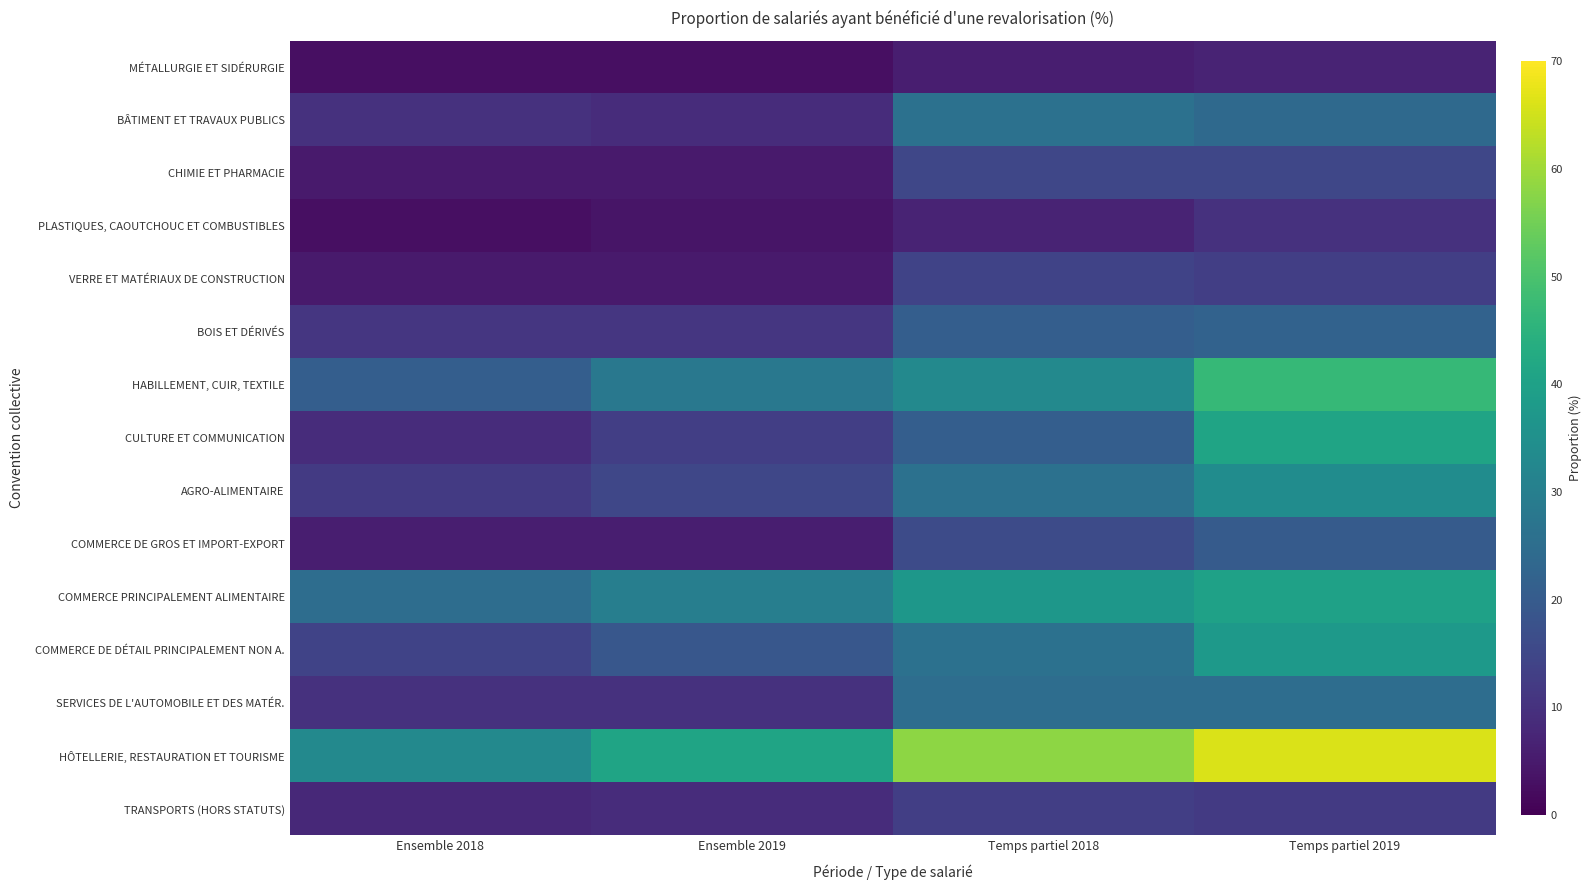

Reading left to right, extract all data points from this chart.

MÉTALLURGIE ET SIDÉRURGIE: Ensemble 2018=3	Ensemble 2019=3	Temps partiel 2018=6	Temps partiel 2019=7
BÂTIMENT ET TRAVAUX PUBLICS: Ensemble 2018=10	Ensemble 2019=9	Temps partiel 2018=26	Temps partiel 2019=24
CHIMIE ET PHARMACIE: Ensemble 2018=5	Ensemble 2019=5	Temps partiel 2018=15	Temps partiel 2019=15
PLASTIQUES, CAOUTCHOUC ET COMBUSTIBLES: Ensemble 2018=3	Ensemble 2019=4	Temps partiel 2018=7	Temps partiel 2019=10
VERRE ET MATÉRIAUX DE CONSTRUCTION: Ensemble 2018=5	Ensemble 2019=5	Temps partiel 2018=14	Temps partiel 2019=13
BOIS ET DÉRIVÉS: Ensemble 2018=11	Ensemble 2019=11	Temps partiel 2018=21	Temps partiel 2019=22
HABILLEMENT, CUIR, TEXTILE: Ensemble 2018=21	Ensemble 2019=28	Temps partiel 2018=33	Temps partiel 2019=47
CULTURE ET COMMUNICATION: Ensemble 2018=9	Ensemble 2019=13	Temps partiel 2018=21	Temps partiel 2019=41
AGRO-ALIMENTAIRE: Ensemble 2018=12	Ensemble 2019=15	Temps partiel 2018=26	Temps partiel 2019=34
COMMERCE DE GROS ET IMPORT-EXPORT: Ensemble 2018=6	Ensemble 2019=6	Temps partiel 2018=16	Temps partiel 2019=20
COMMERCE PRINCIPALEMENT ALIMENTAIRE: Ensemble 2018=25	Ensemble 2019=30	Temps partiel 2018=37	Temps partiel 2019=40
COMMERCE DE DÉTAIL PRINCIPALEMENT NON A.: Ensemble 2018=14	Ensemble 2019=19	Temps partiel 2018=26	Temps partiel 2019=38
SERVICES DE L'AUTOMOBILE ET DES MATÉR.: Ensemble 2018=10	Ensemble 2019=10	Temps partiel 2018=25	Temps partiel 2019=25
HÔTELLERIE, RESTAURATION ET TOURISME: Ensemble 2018=33	Ensemble 2019=41	Temps partiel 2018=58	Temps partiel 2019=66
TRANSPORTS (HORS STATUTS): Ensemble 2018=8	Ensemble 2019=9	Temps partiel 2018=13	Temps partiel 2019=12